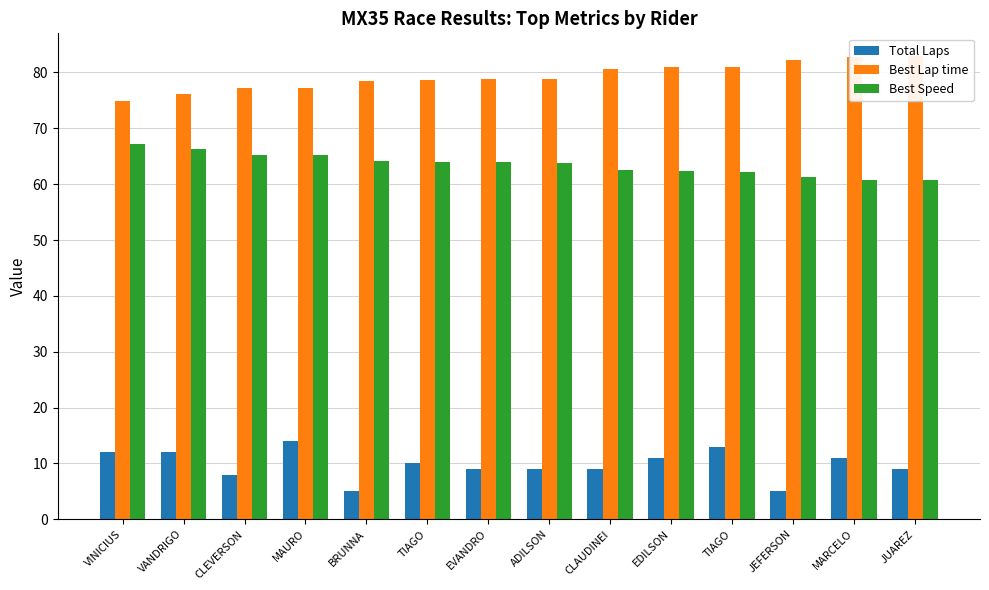

Reading left to right, list all the values displayed in this chart.

Total Laps: VINICIUS=12.0	VANDRIGO=12.0	CLEVERSON=8.0	MAURO=14.0	BRUNNA=5.0	TIAGO=10.0	EVANDRO=9.0	ADILSON=9.0	CLAUDINEI=9.0	EDILSON=11.0	TIAGO=13.0	JEFERSON=5.0	MARCELO=11.0	JUAREZ=9.0
Best Lap time: VINICIUS=75.0	VANDRIGO=76.1	CLEVERSON=77.2	MAURO=77.3	BRUNNA=78.5	TIAGO=78.7	EVANDRO=78.8	ADILSON=78.9	CLAUDINEI=80.7	EDILSON=80.9	TIAGO=81.1	JEFERSON=82.2	MARCELO=82.8	JUAREZ=82.9
Best Speed: VINICIUS=67.2	VANDRIGO=66.2	CLEVERSON=65.2	MAURO=65.2	BRUNNA=64.2	TIAGO=64.0	EVANDRO=63.9	ADILSON=63.9	CLAUDINEI=62.5	EDILSON=62.3	TIAGO=62.2	JEFERSON=61.3	MARCELO=60.8	JUAREZ=60.8